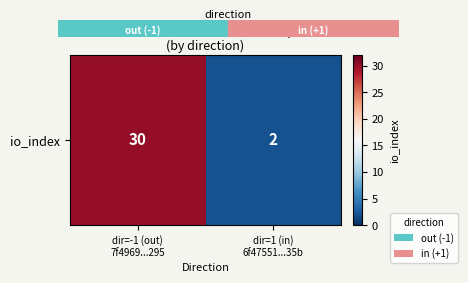

Reading left to right, transcribe all the data shown in this chart.

30	2